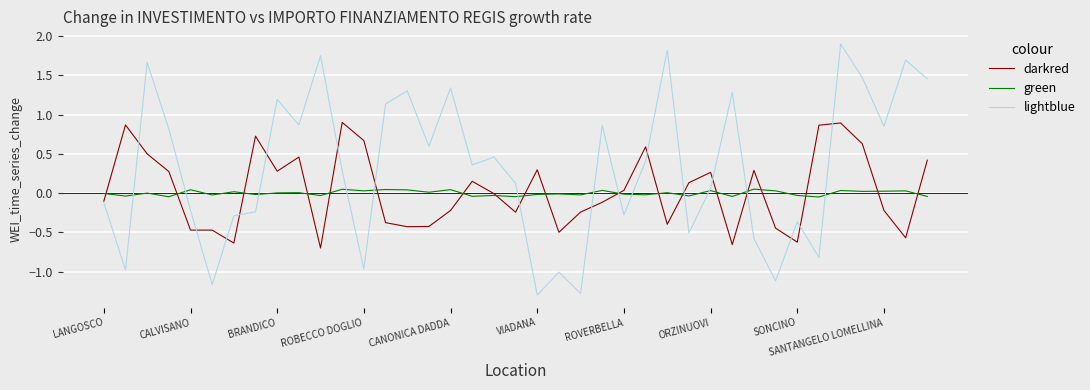

Which series has the largest total across all categories?

lightblue